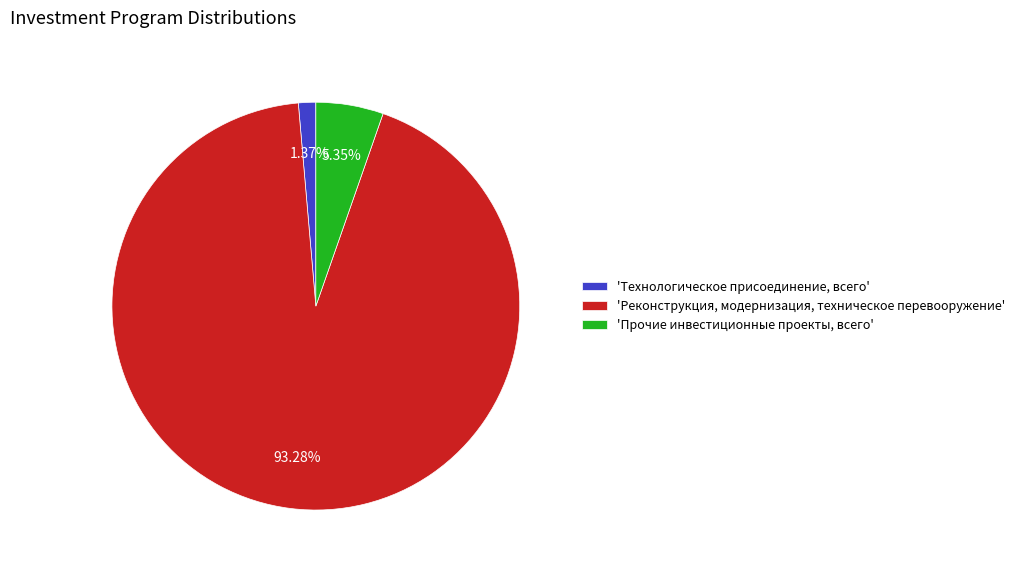

Which category has the smallest portion of the pie?

'Технологическое присоединение, всего'